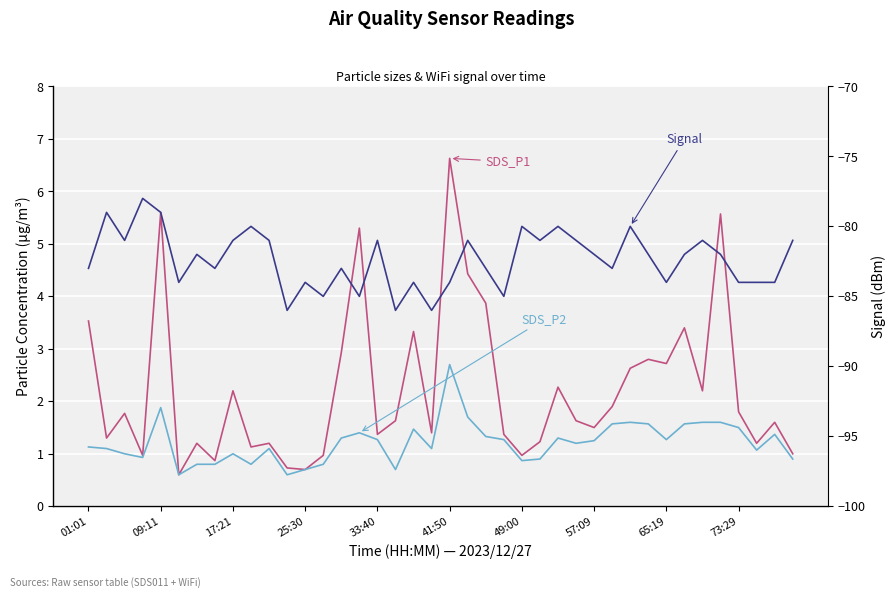

What position from the right is 18?

22